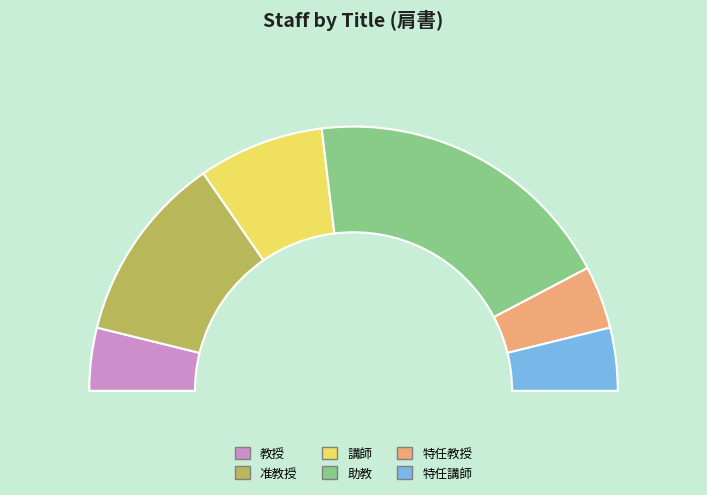

Which category has the smallest portion of the pie?

教授